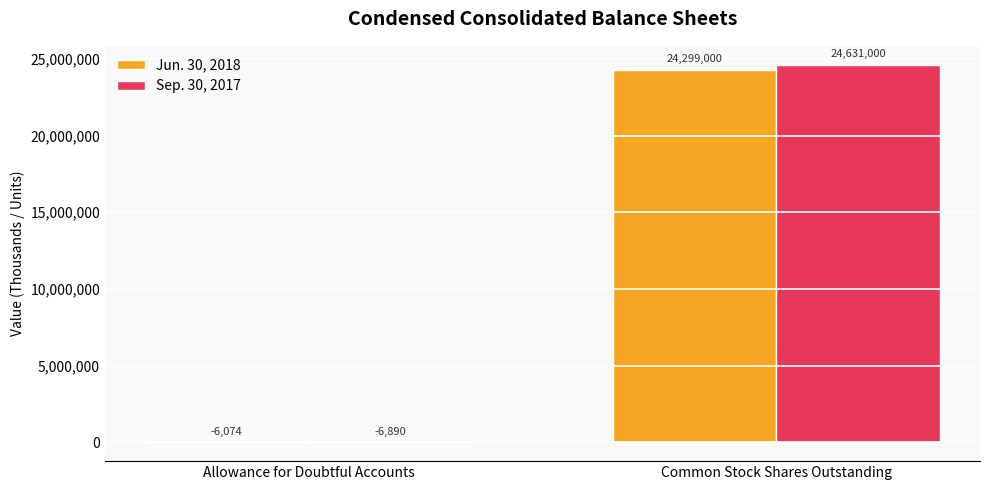

Is it true that Sep. 30, 2017 equals 37940224 at Common Stock Shares Outstanding?

False